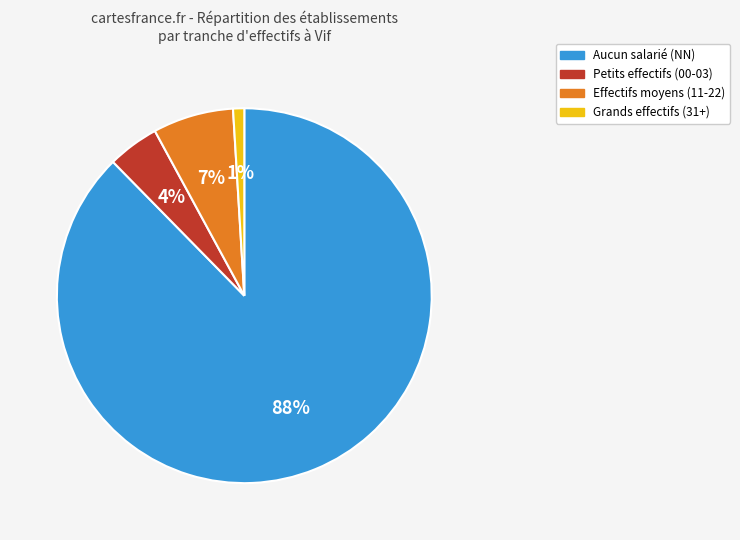

To the nearest percent, what is the average slice percentage?

25%